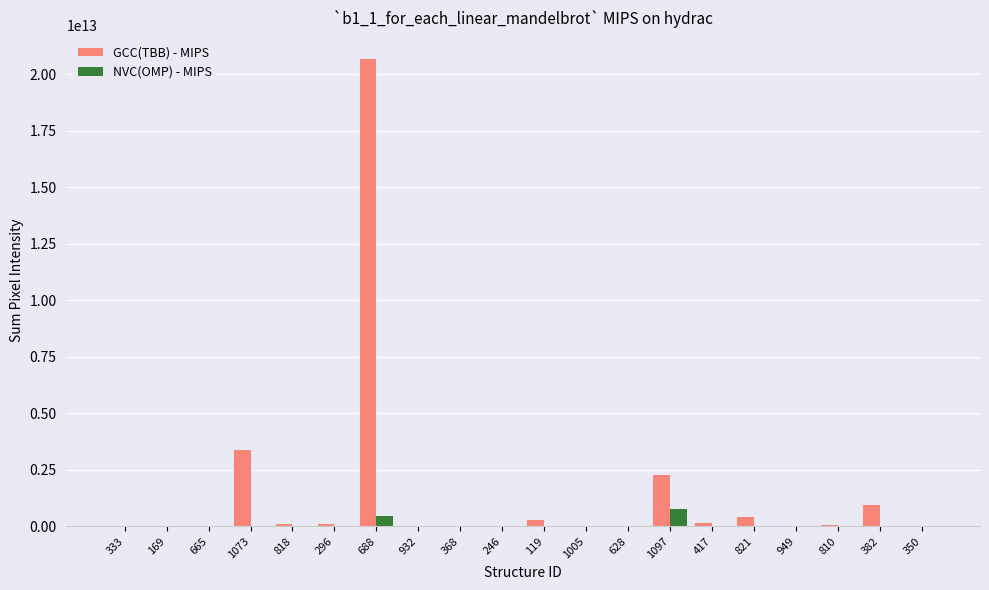

Which series has the largest total across all categories?

GCC(TBB) - MIPS